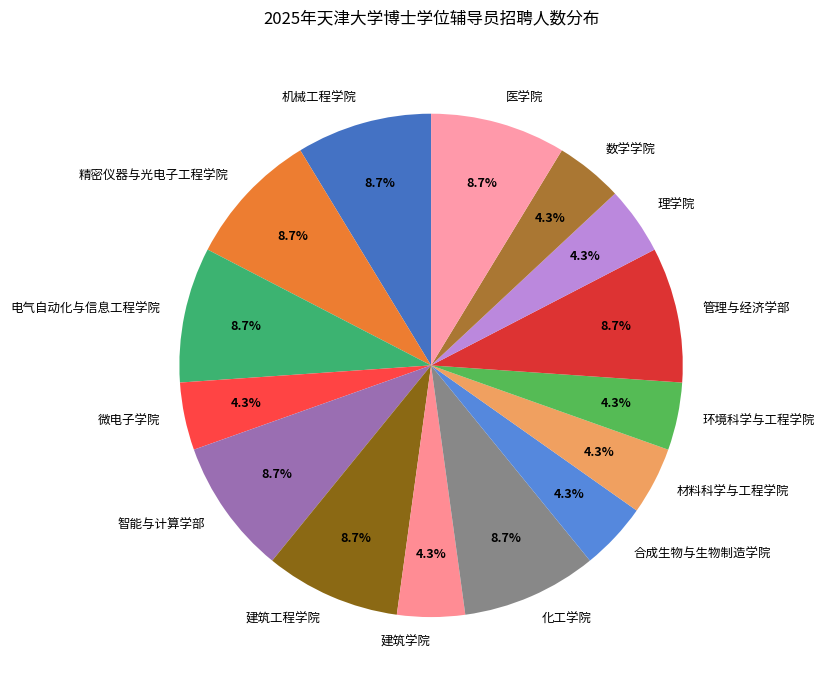

Is there a majority slice in this chart?

No